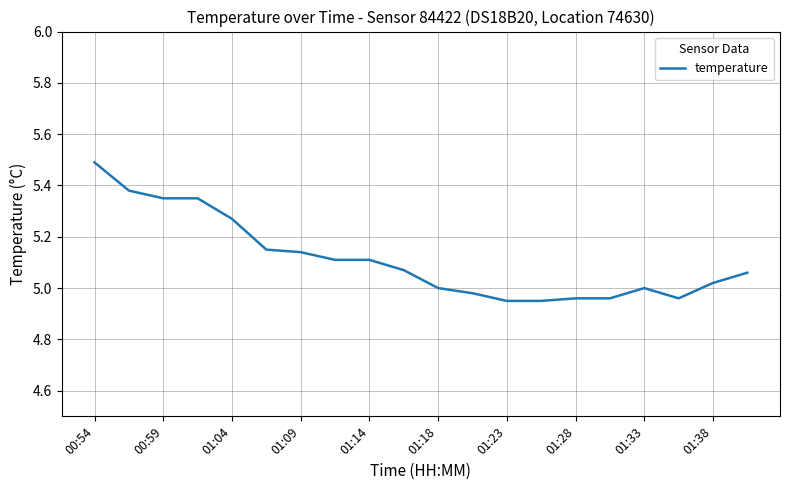

What is the greatest value displayed?

5.5